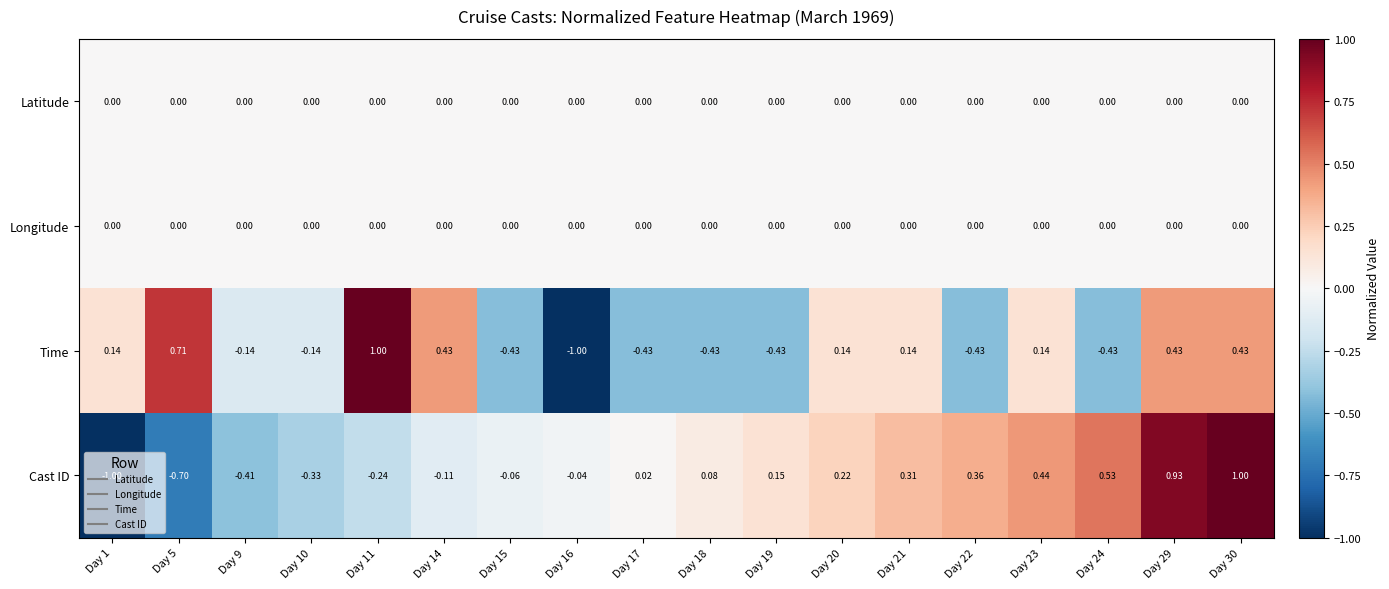

What is the spread (max minus min) of values at Day 30?

1.0